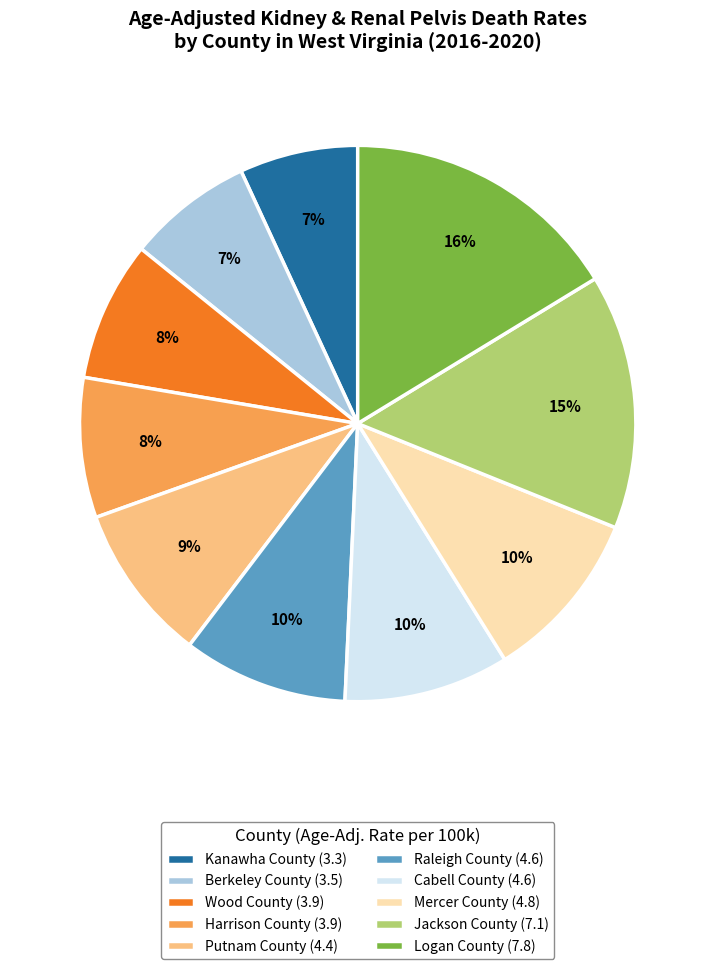

Is the sum of Berkeley County (3.5) and Putnam County (4.4) greater than half?

No